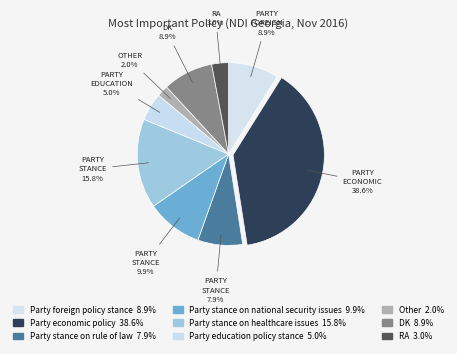

What portion of the pie excludes Party stance on national security issues?

90.1%